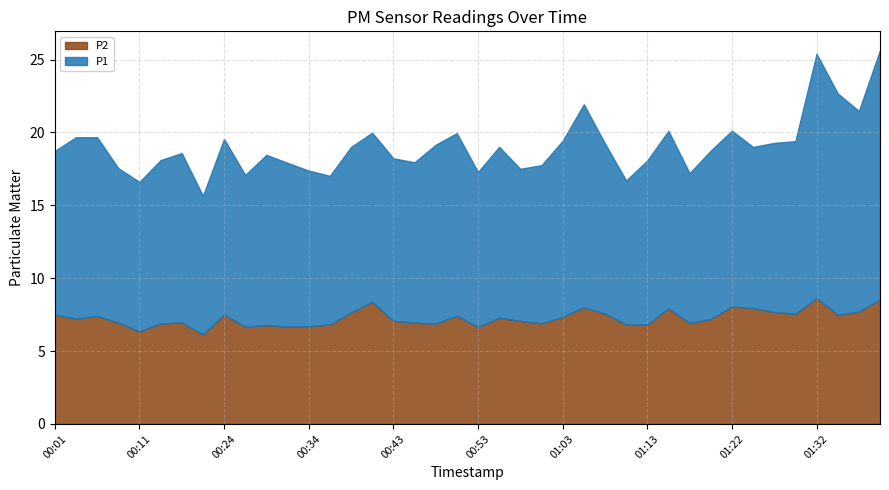

What is the value of the P2 point at the 39th from the left?

7.7